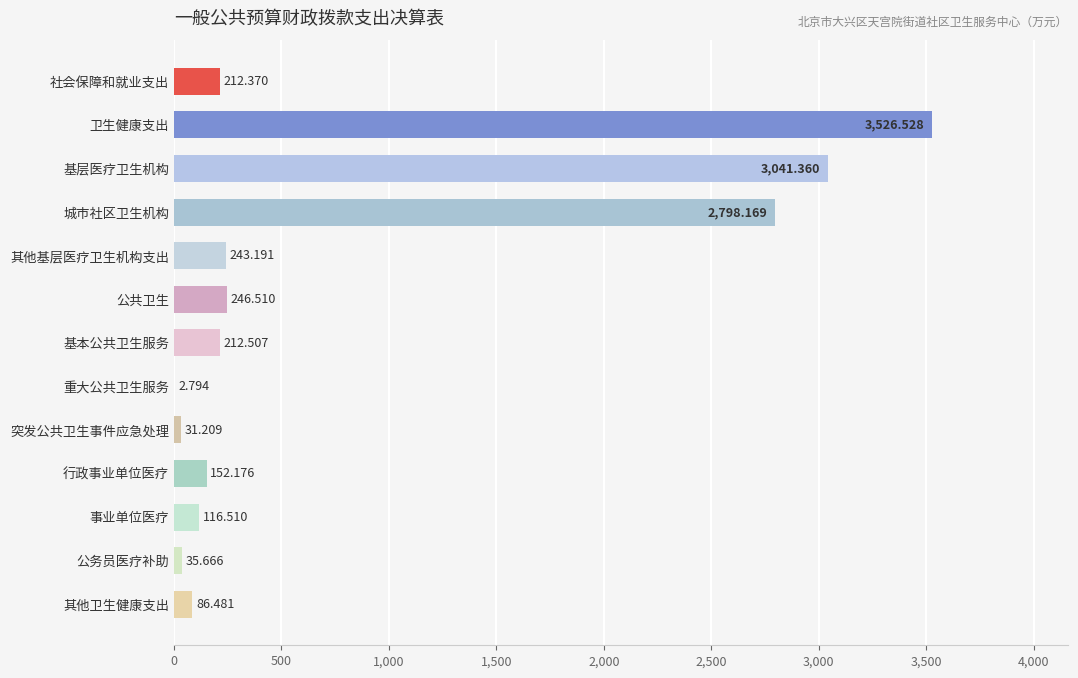

Where is the data nearest to the value 1764?

城市社区卫生机构